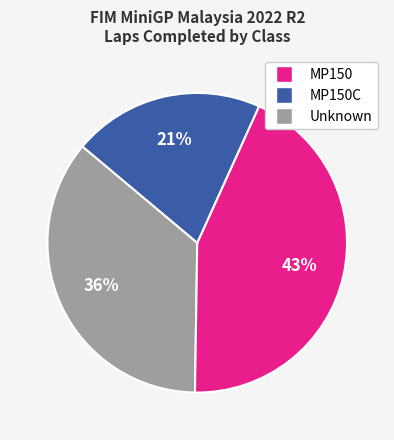

To the nearest percent, what is the average slice percentage?

33%